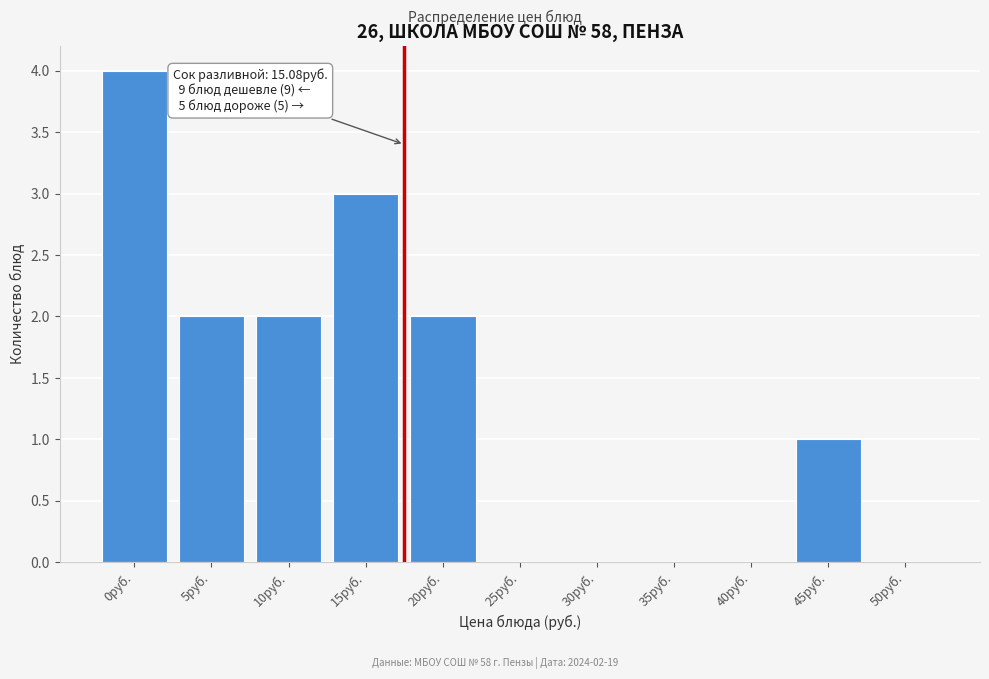

Reading right to left, extract all data points from this chart.

50руб.=0	45руб.=1	40руб.=0	35руб.=0	30руб.=0	25руб.=0	20руб.=2	15руб.=3	10руб.=2	5руб.=2	0руб.=4